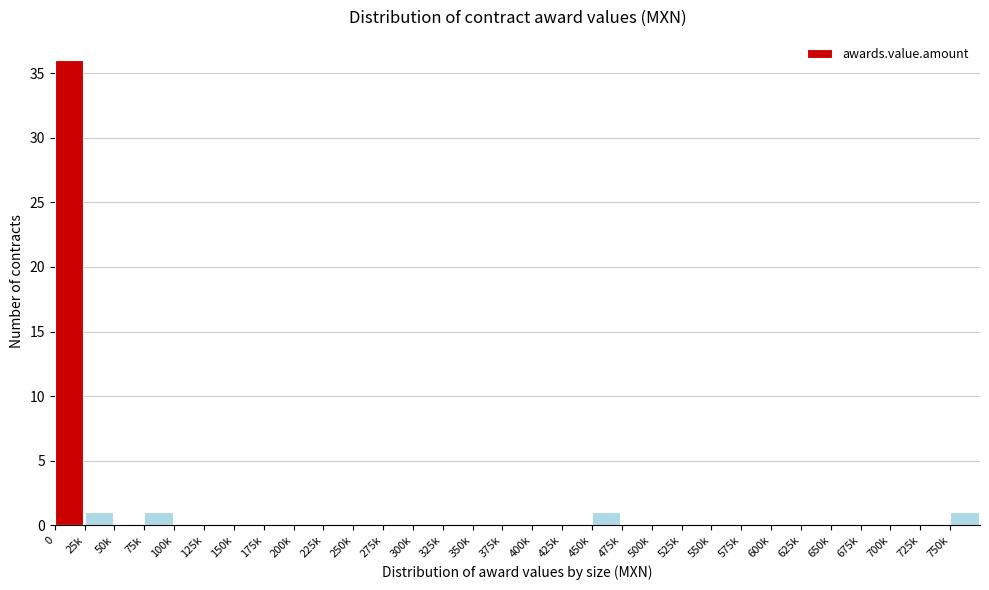

Between 300k and 750k, which is larger?

750k